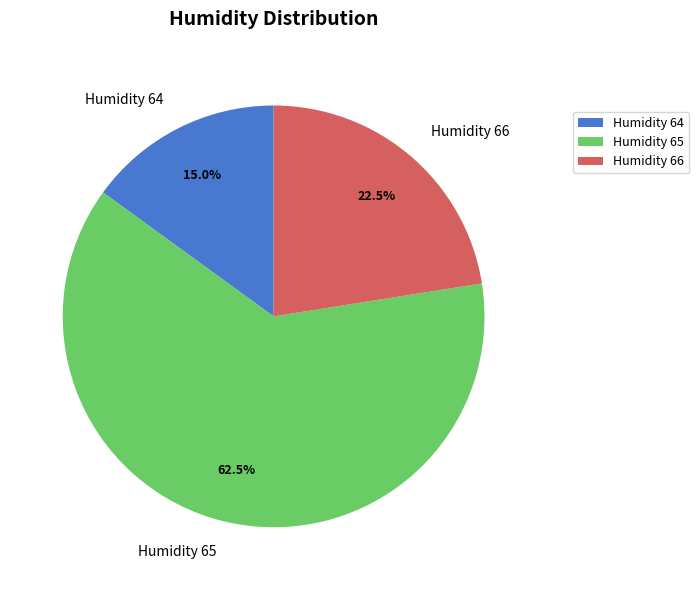

Rank the categories by value from highest to lowest.

Humidity 65, Humidity 66, Humidity 64